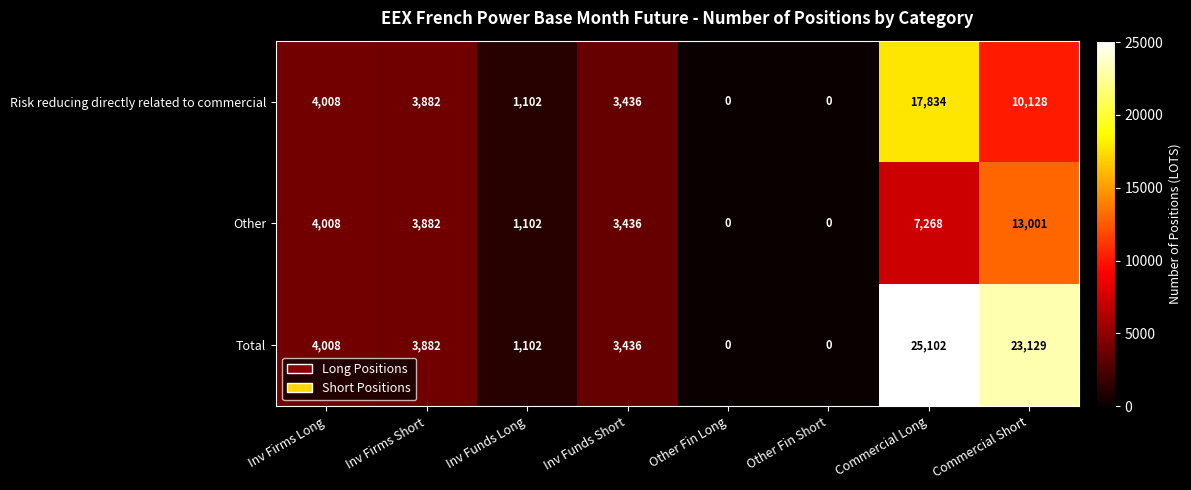

Rank the series by their maximum value, from lowest to highest.

Other, Risk reducing directly related to commercial, Total